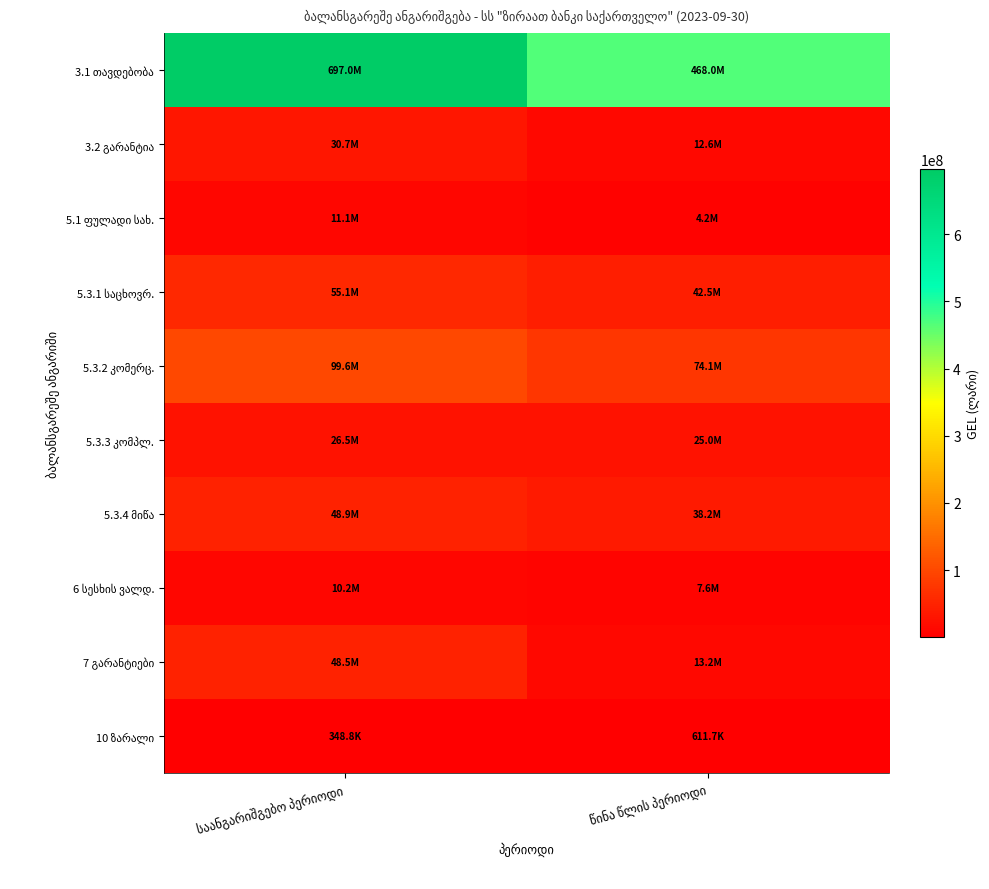

The value of 5.3.3 კომპლ. at წინა წლის პერიოდი is 15290021.6. True or false?

False